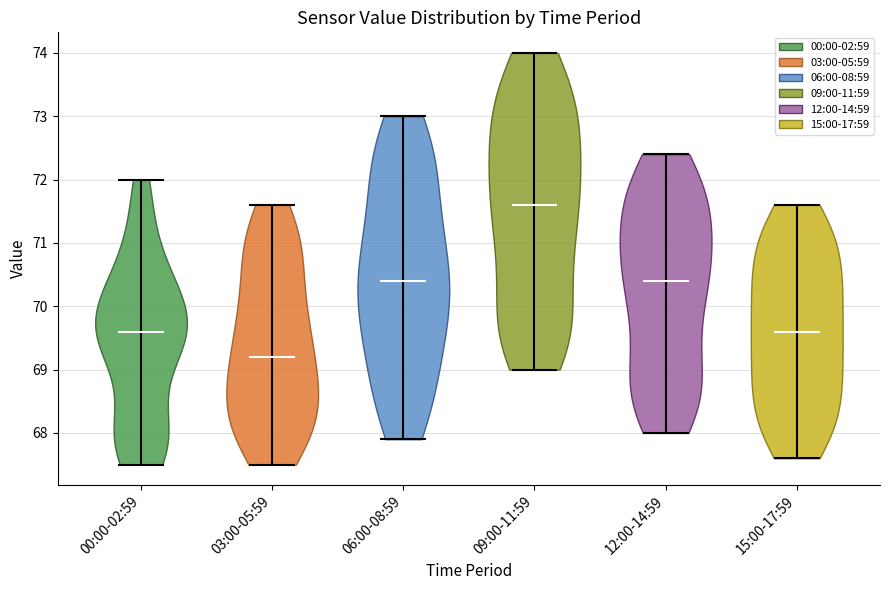

Which violin has the highest median line?

09:00-11:59